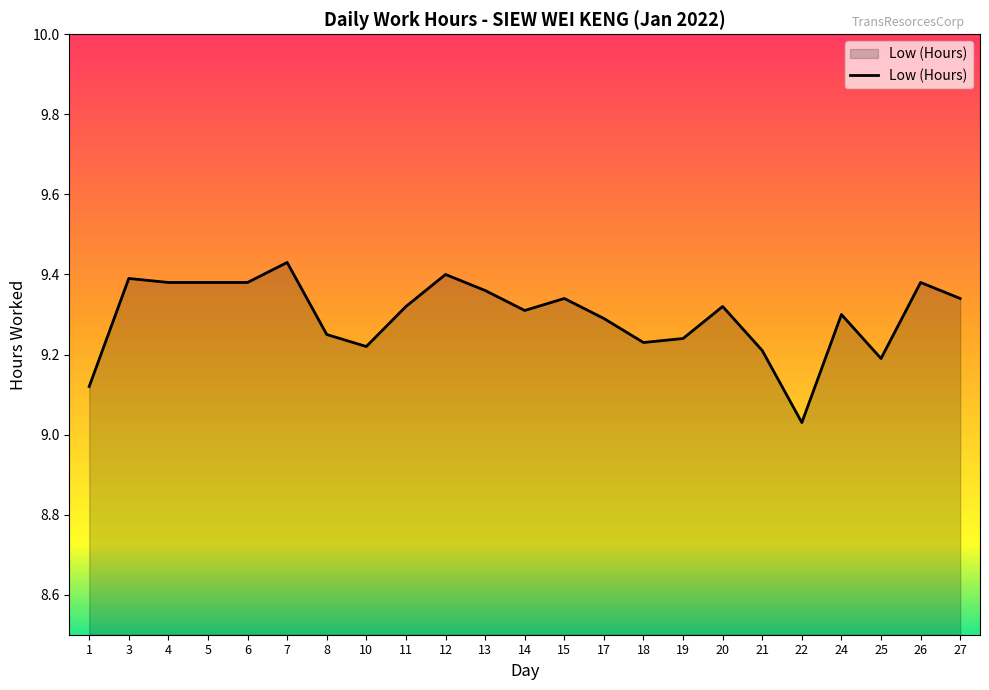

Approximately how many times larger is the value at 20 compared to 24?

1.0